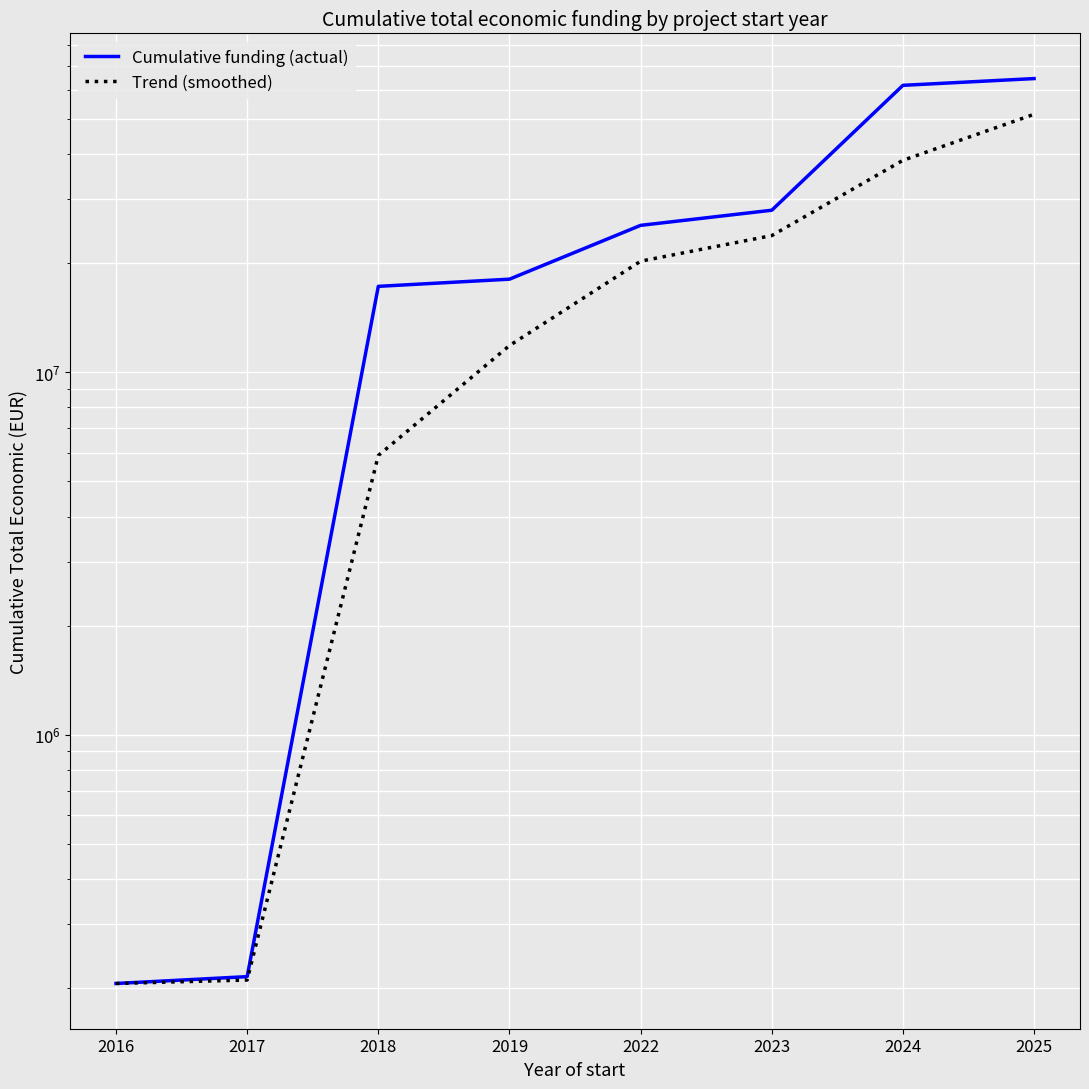

List the series in order of their overall mean, lowest first.

Trend (smoothed), Cumulative funding (actual)